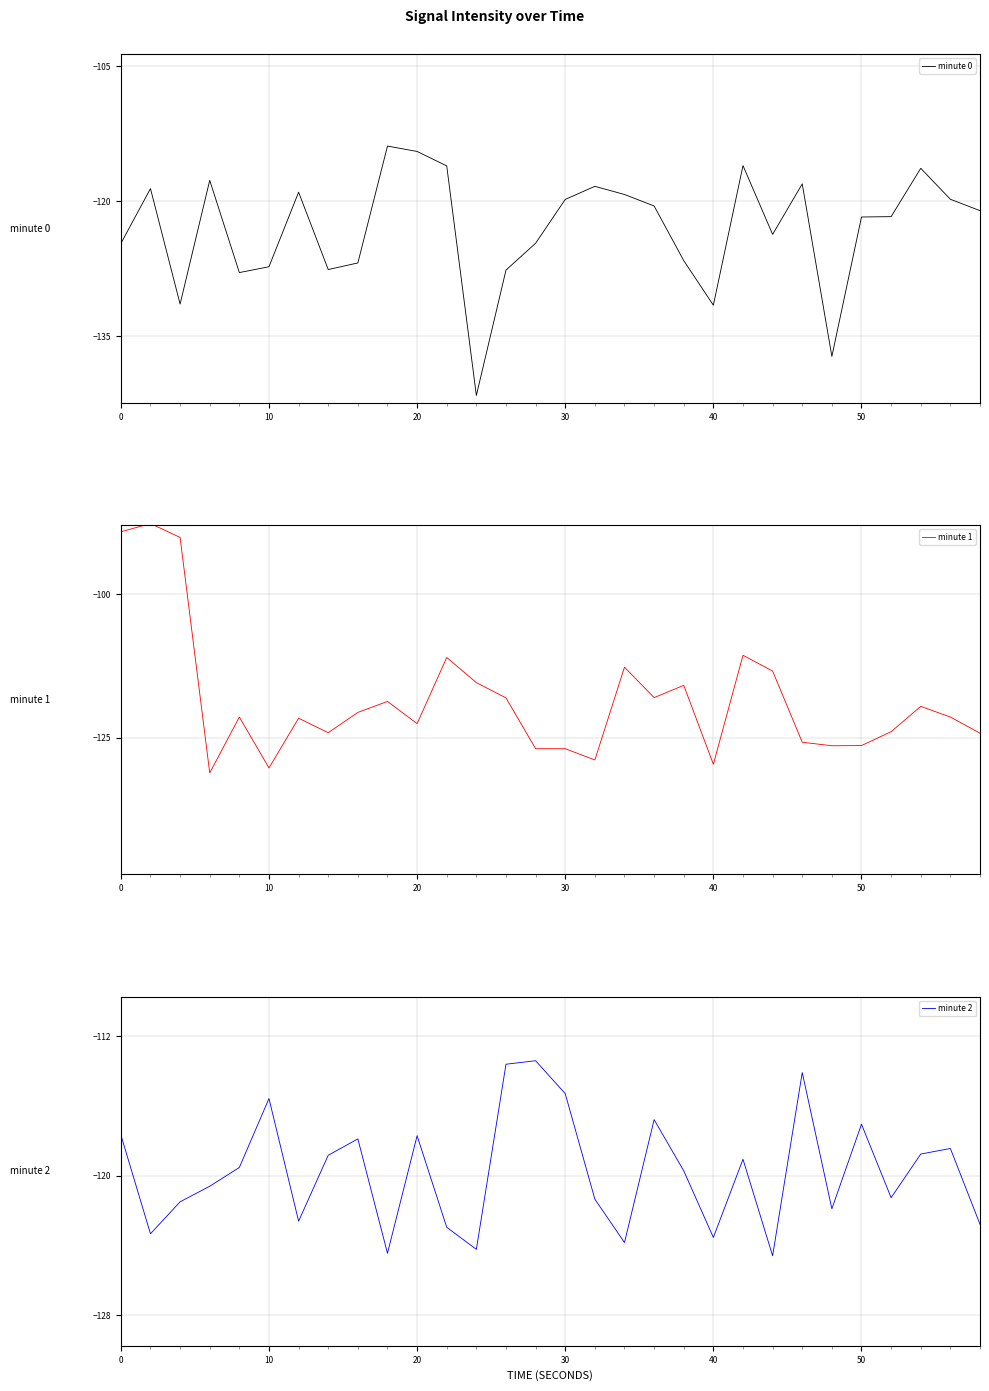

How many distinct data groups are displayed?

3